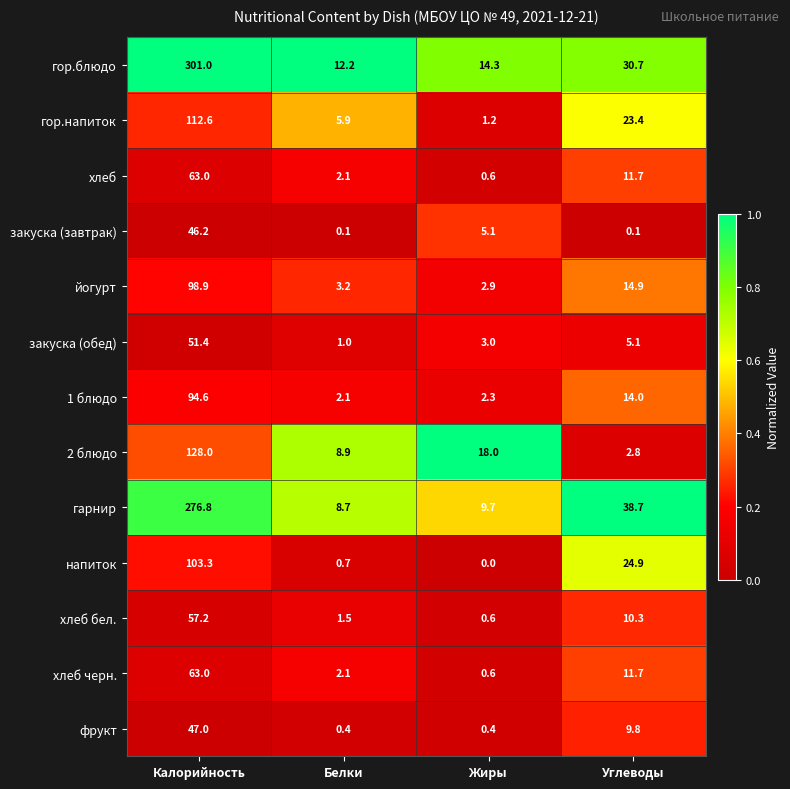

Which series has the largest total across all categories?

гор.блюдо